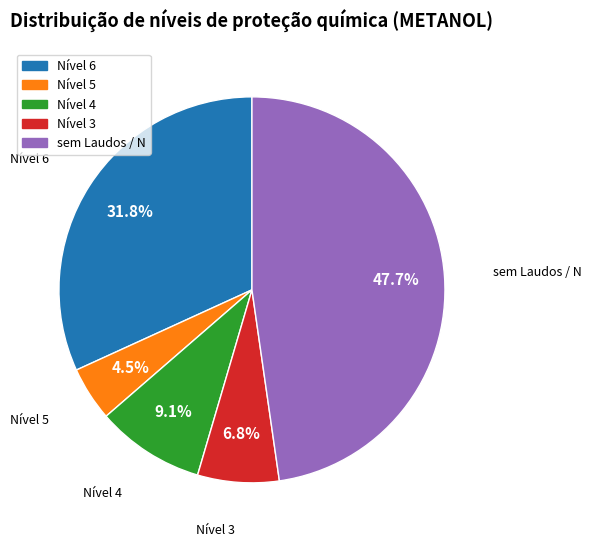

Is Nível 5 the majority of the pie?

No